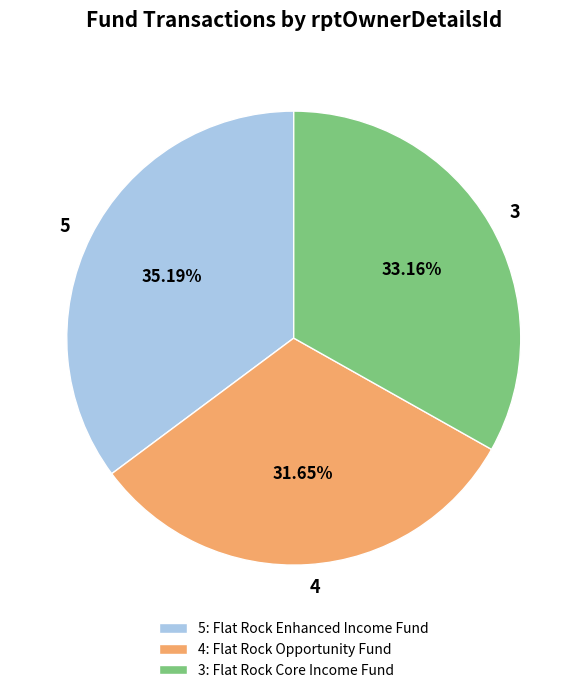

Is there a majority slice in this chart?

No